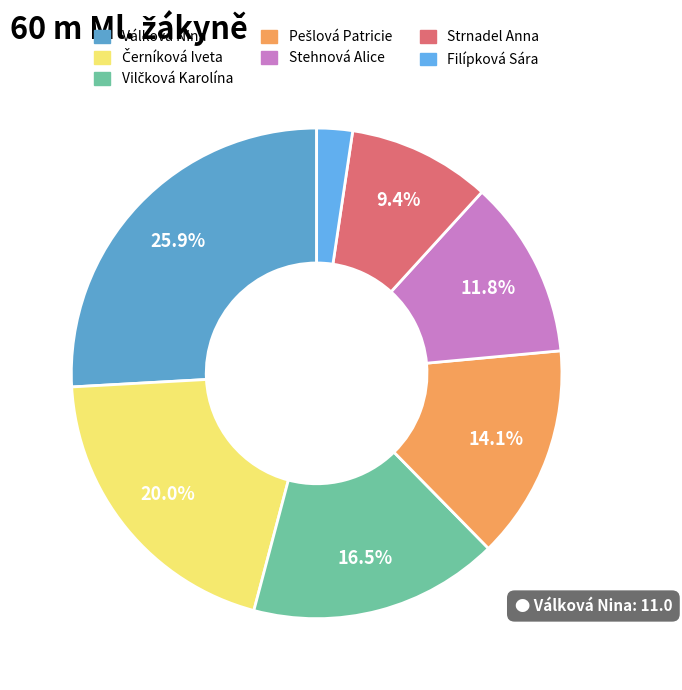

What is the change in value from Strnadel Anna to Filípková Sára?

-3.0